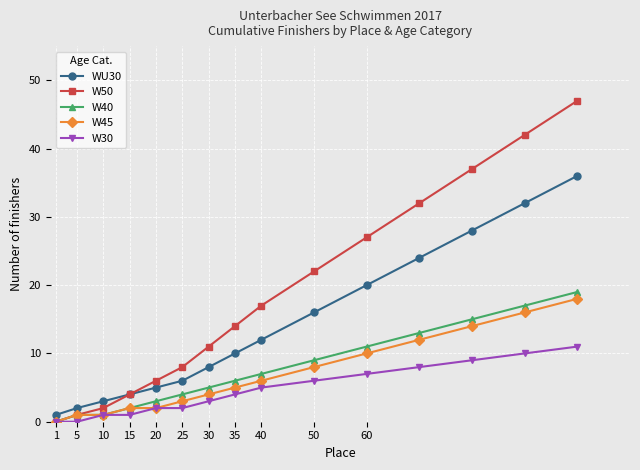

Which series has the largest total across all categories?

W50